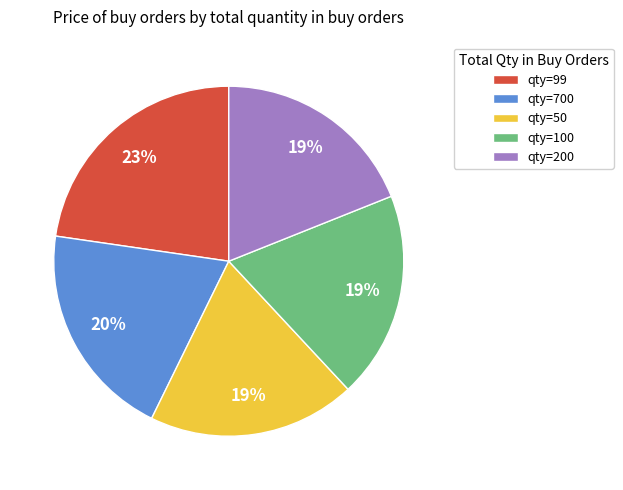

Which category has the biggest portion of the pie?

qty=99